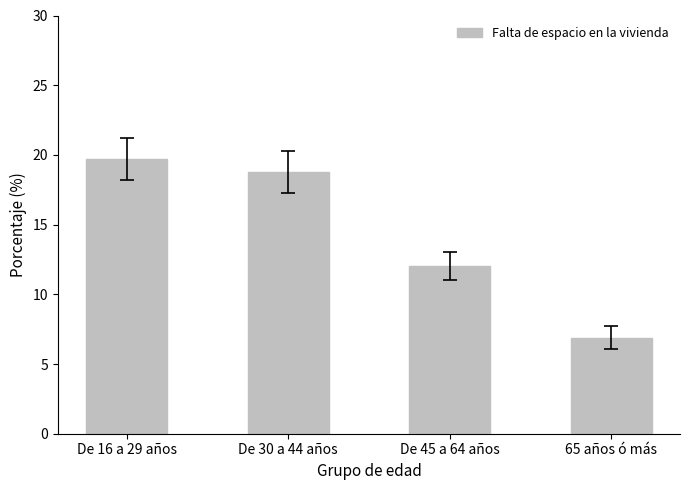

What is the greatest value displayed?

19.7